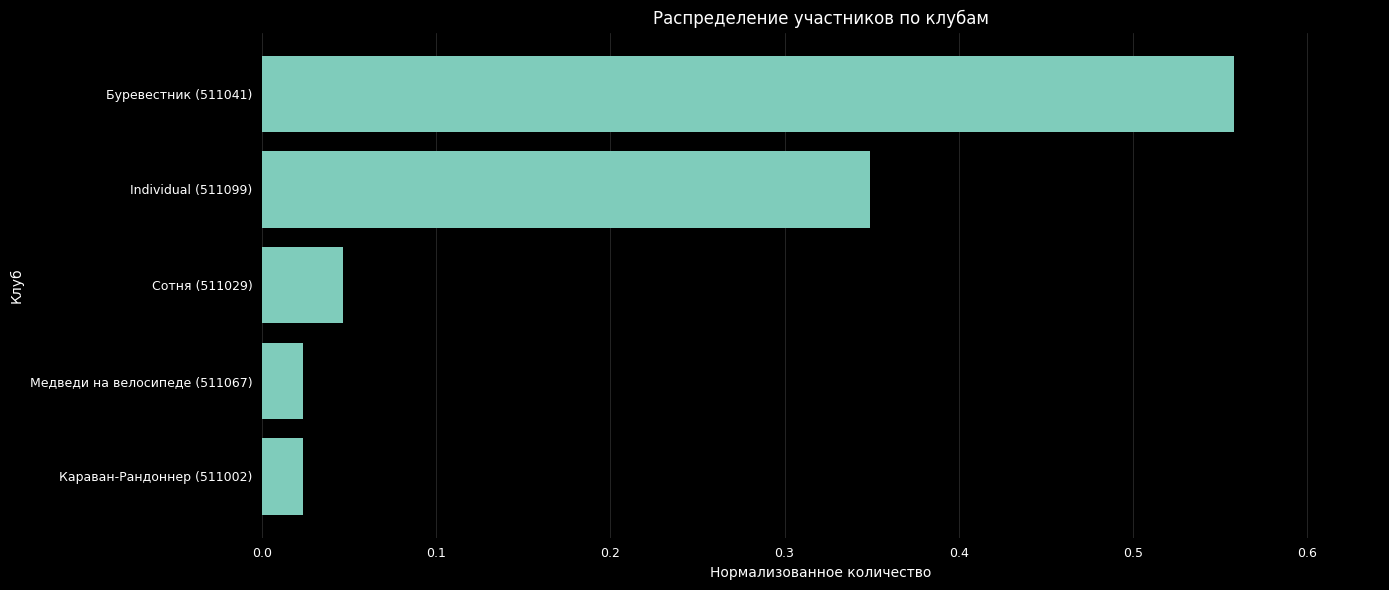

Does the chart contain any negative values?

No